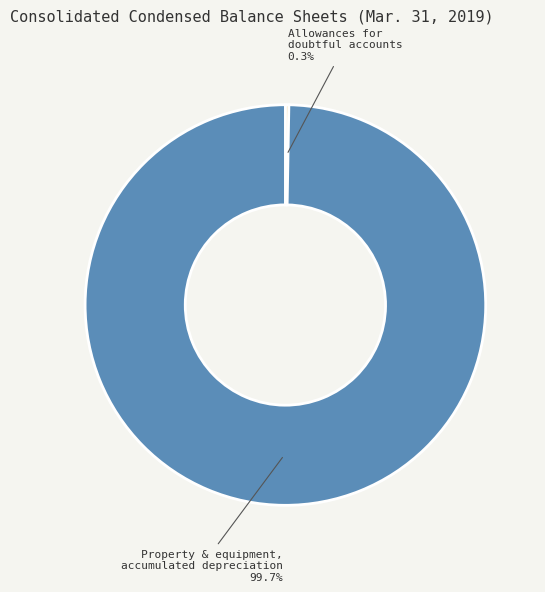

What is the majority slice?

Property & equipment, accumulated depreciation